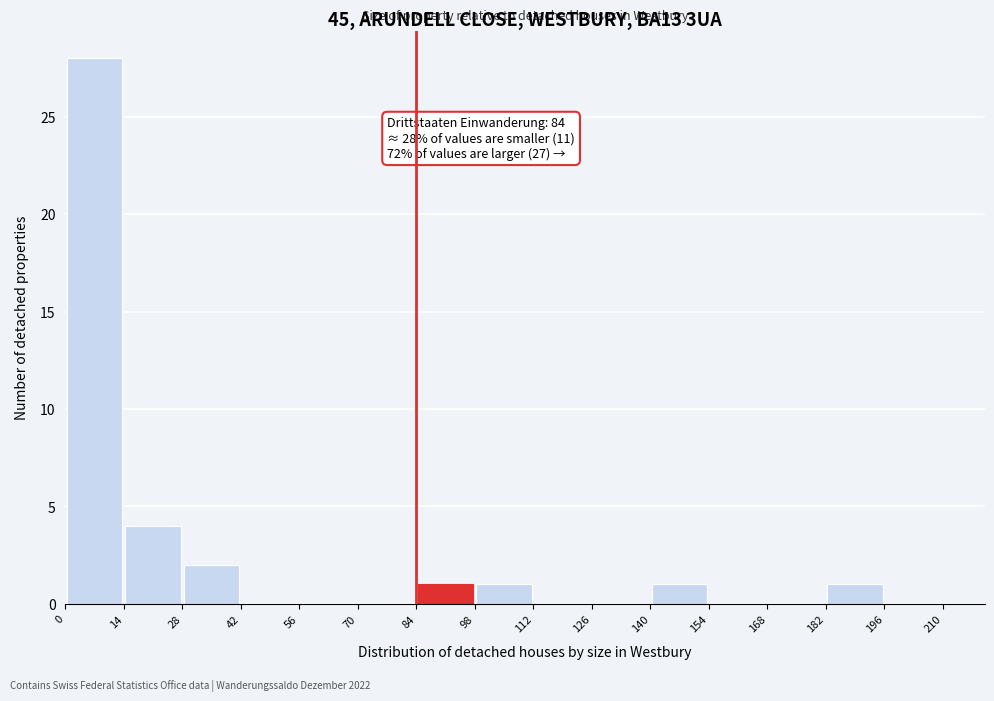

Which range on the x-axis has the tallest bar?

0 to 14